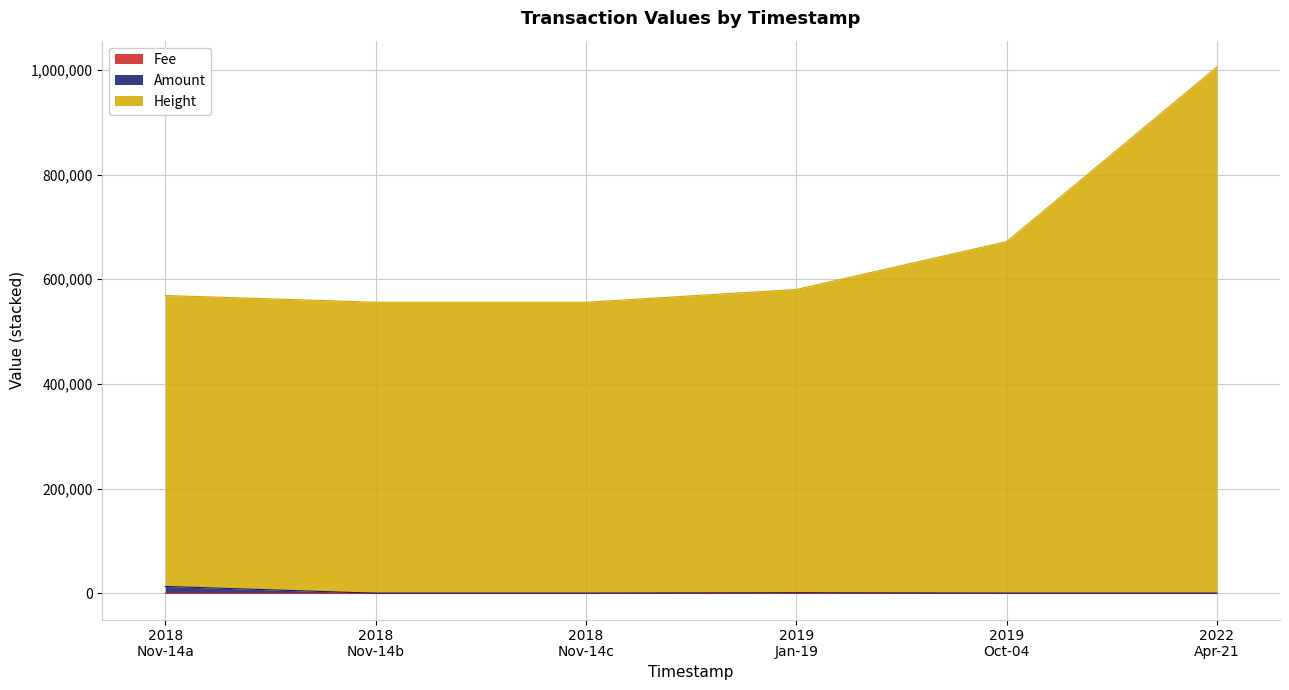

How many lines are shown in the chart?

3